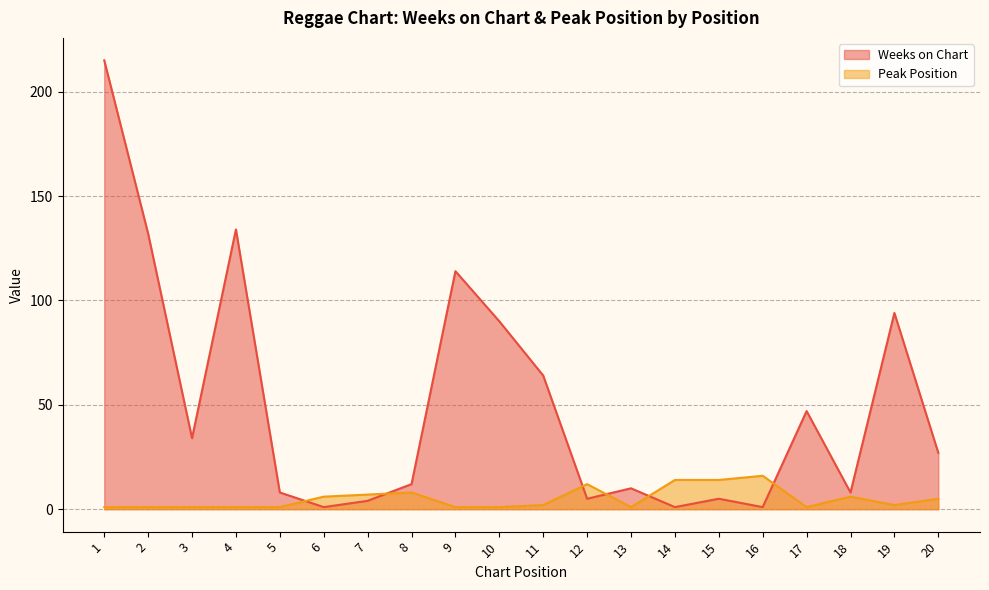

Reading left to right, extract all data points from this chart.

Weeks on Chart: 1=215	2=132	3=34	4=134	5=8	6=1	7=4	8=12	9=114	10=90	11=64	12=5	13=10	14=1	15=5	16=1	17=47	18=8	19=94	20=27
Peak Position: 1=1	2=1	3=1	4=1	5=1	6=6	7=7	8=8	9=1	10=1	11=2	12=12	13=1	14=14	15=14	16=16	17=1	18=6	19=2	20=5